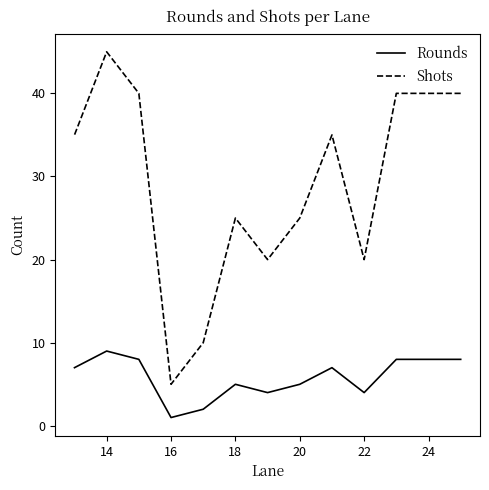

How many values in the Rounds series are below 7?

6